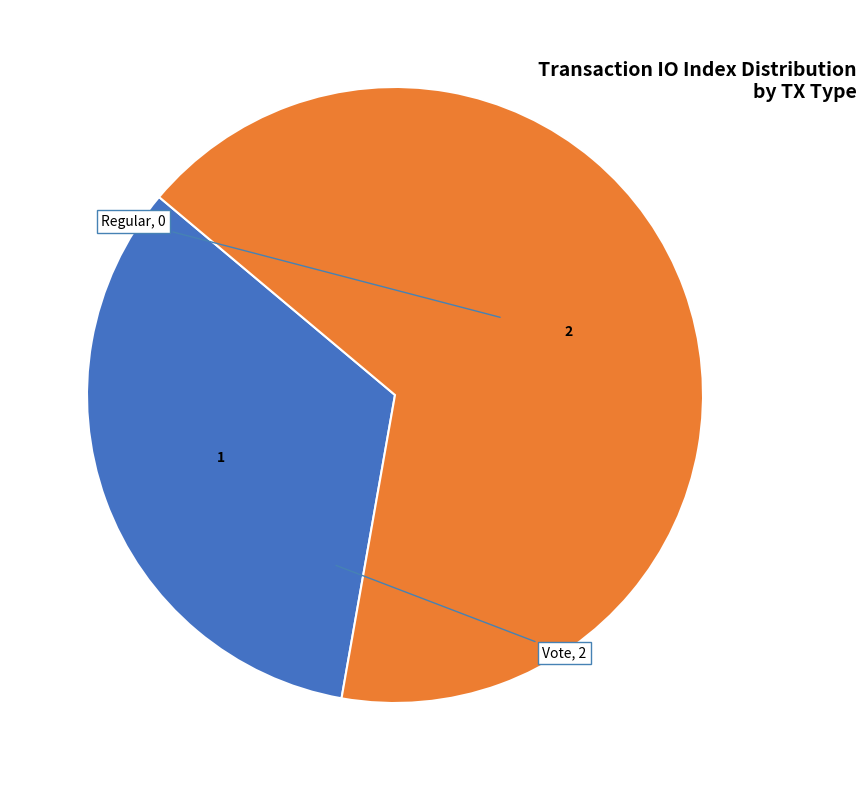

Does any single category account for the majority?

Yes